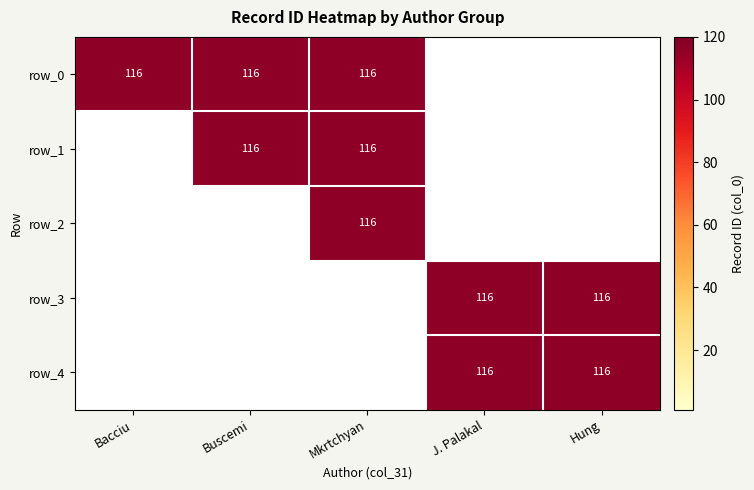

At which category does the chart reach its minimum across all series?

J. Palakal